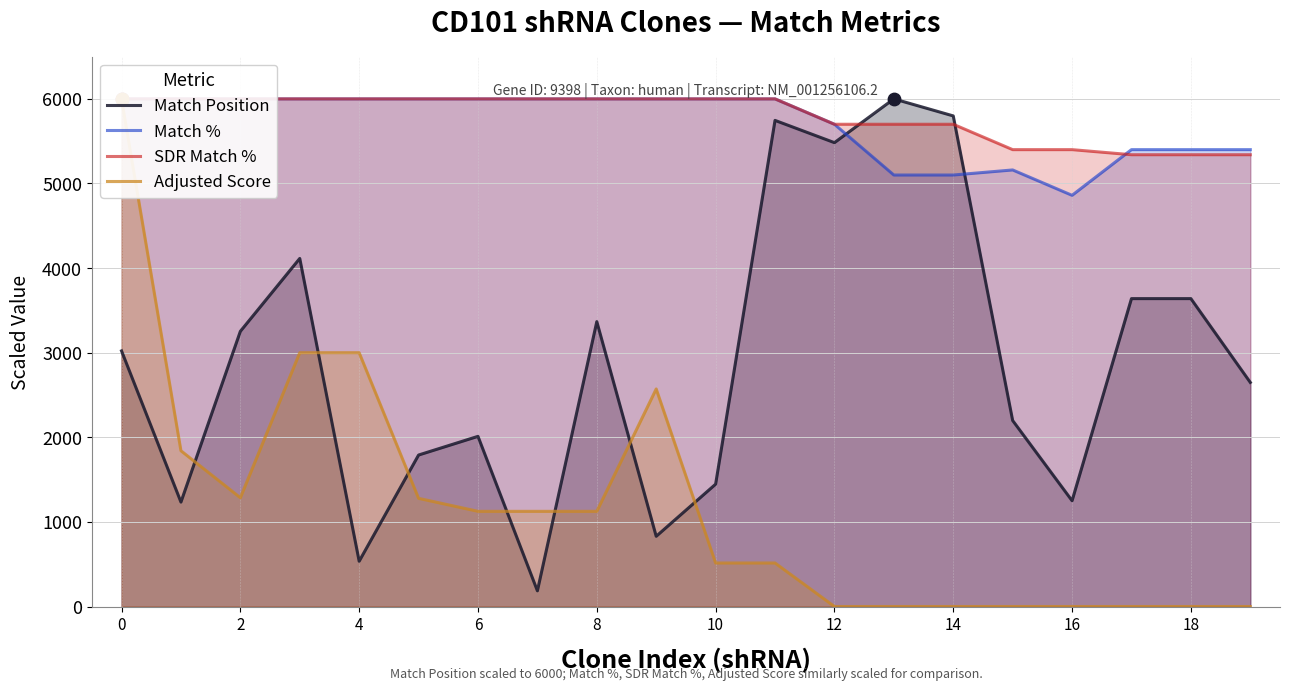

Which series has the largest Y range (max minus min)?

Adjusted Score